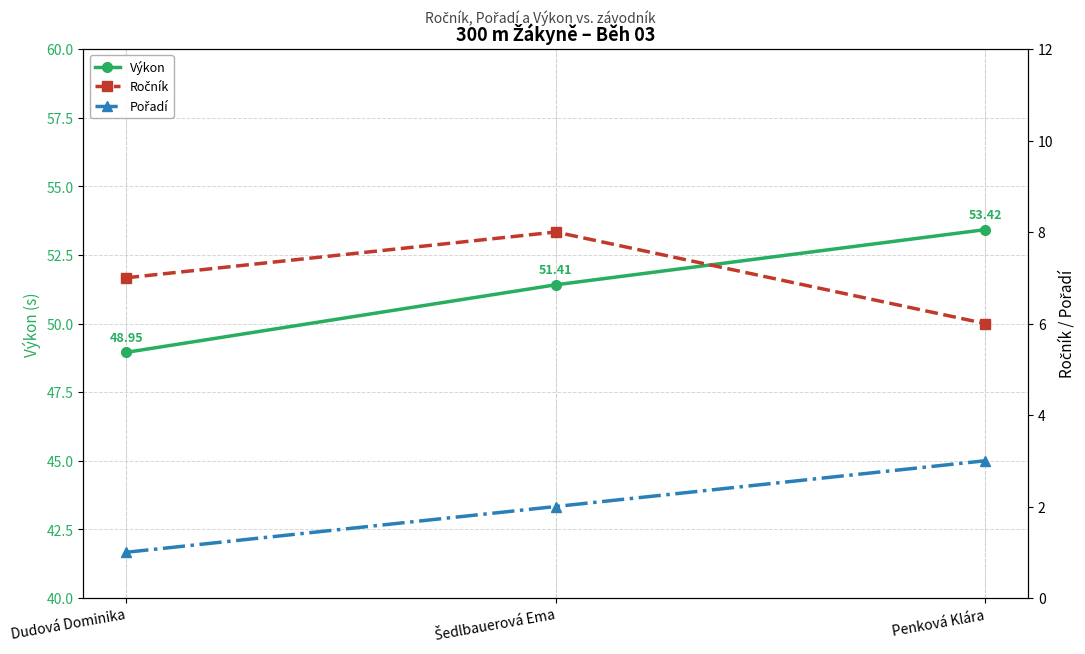

The Pořadí series shows 3.0 at Šedlbauerová Ema. True or false?

False